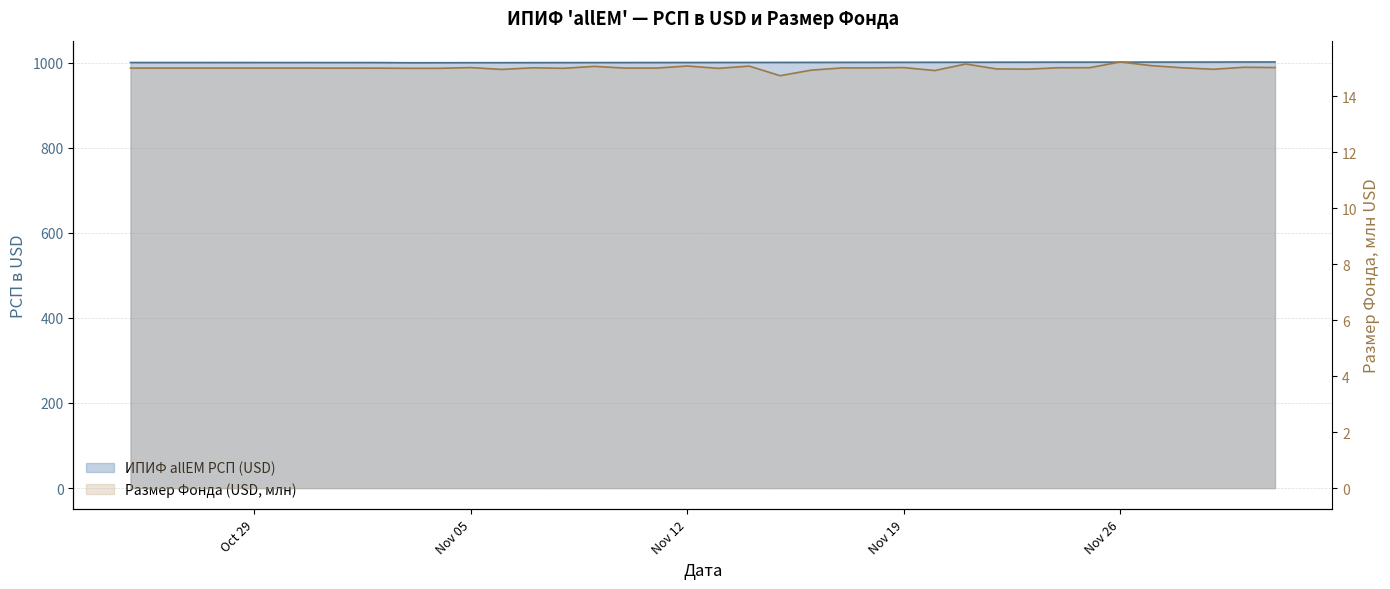

What is the label of the 17th point from the left?

2018-11-10